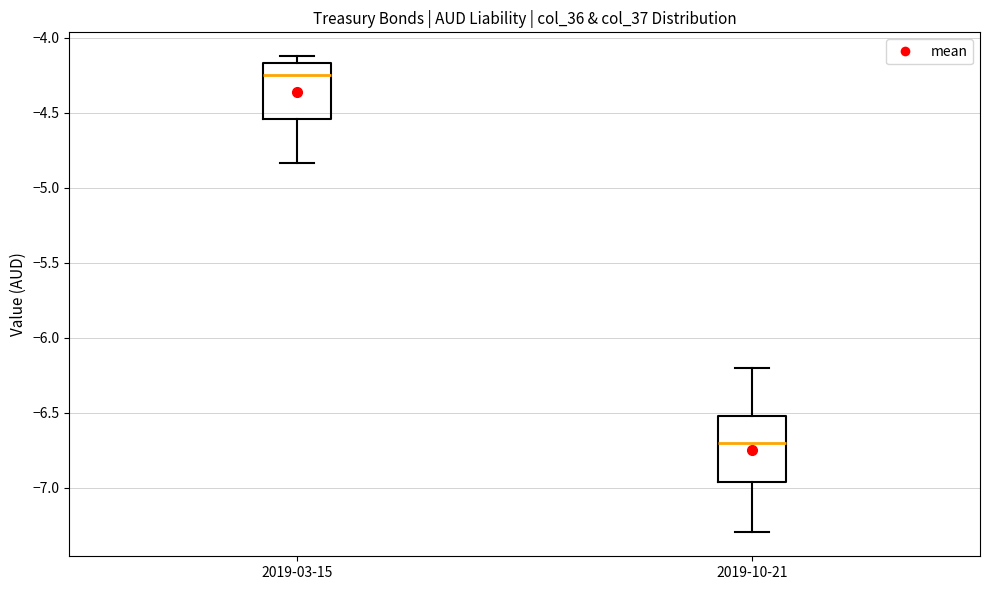

Which box is the tallest, from its lower edge to its upper edge?

2019-10-21